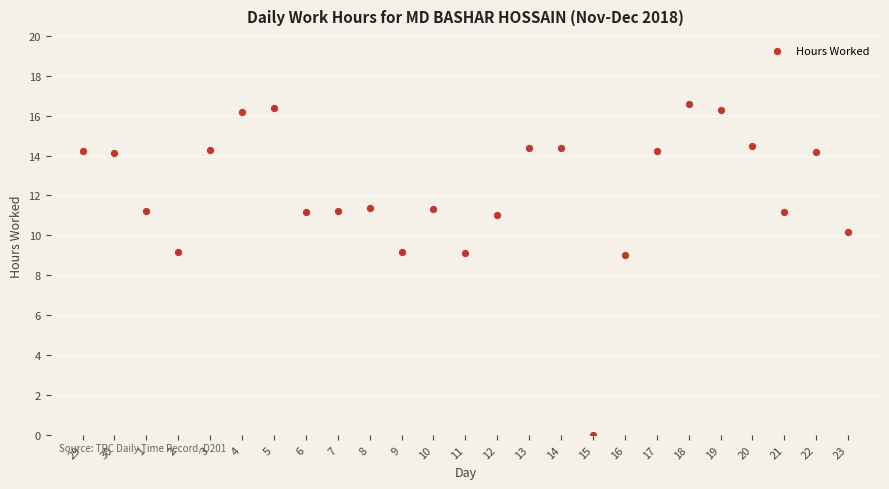

What is the range of X values (max minus min)?

24.0